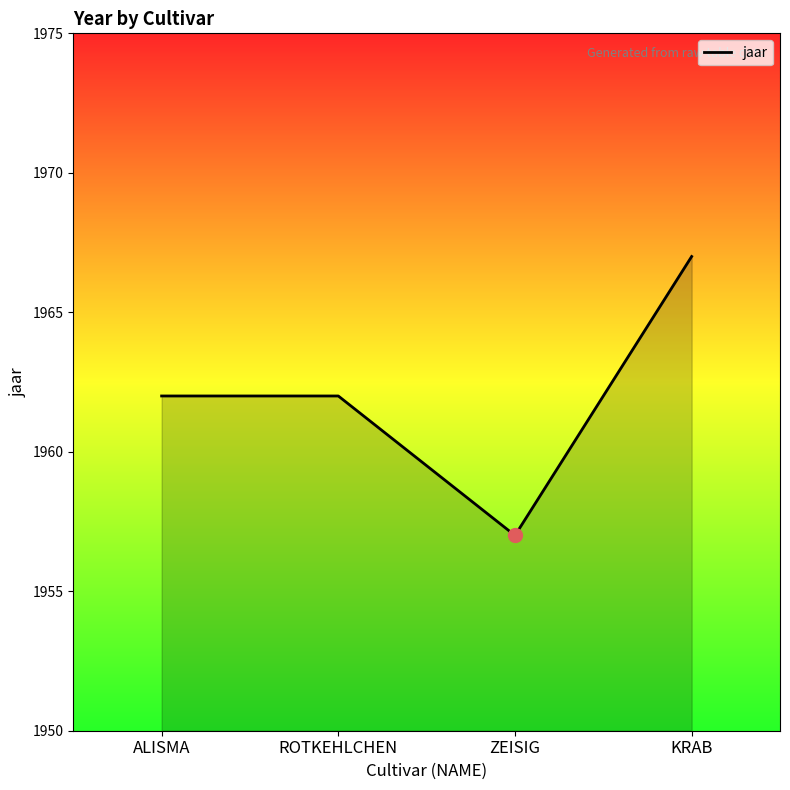

What is the change in value from ALISMA to KRAB?

+5